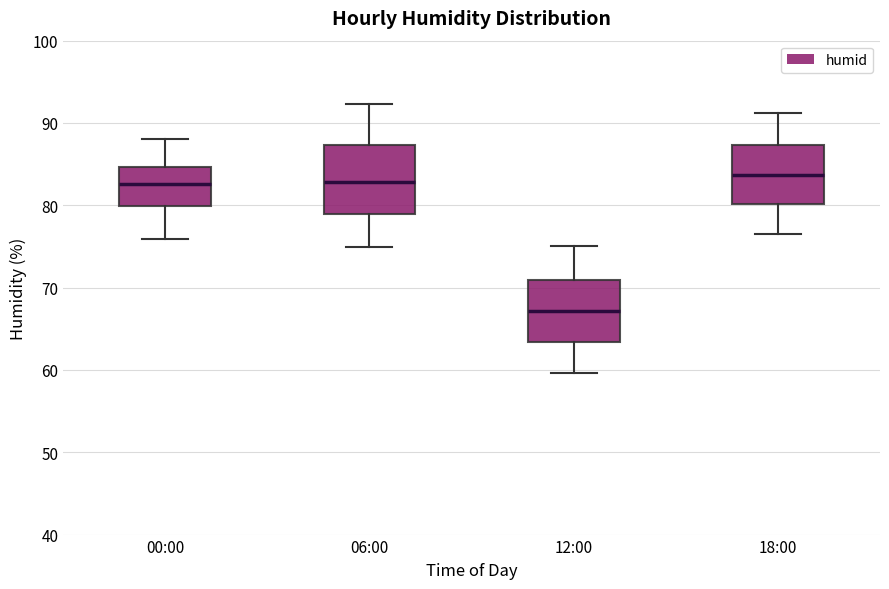

Where does the upper whisker of the box for 00:00 end on the y-axis? The values are not printed on the chart, so give them approximately, as read against the axis.

88